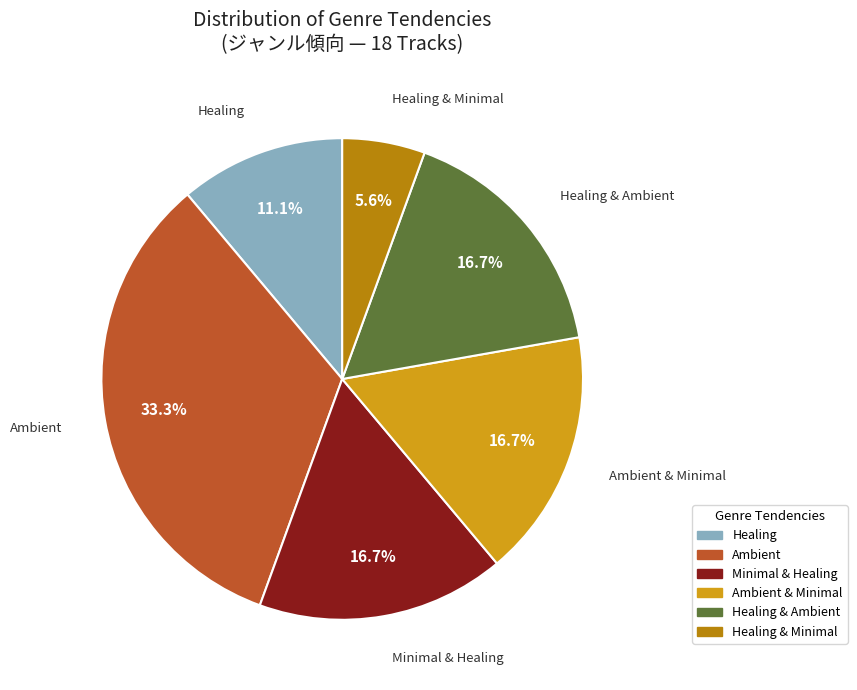

Is there any slice that represents more than half of the pie?

No